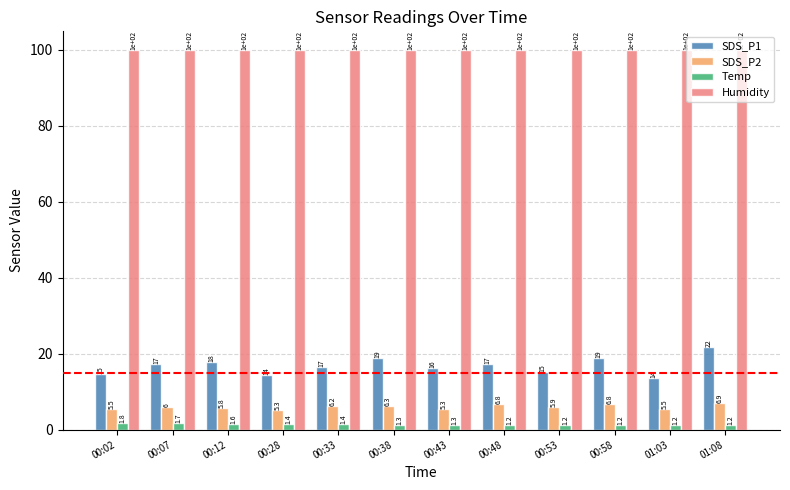

What is the total value across all series at 01:03?

120.2